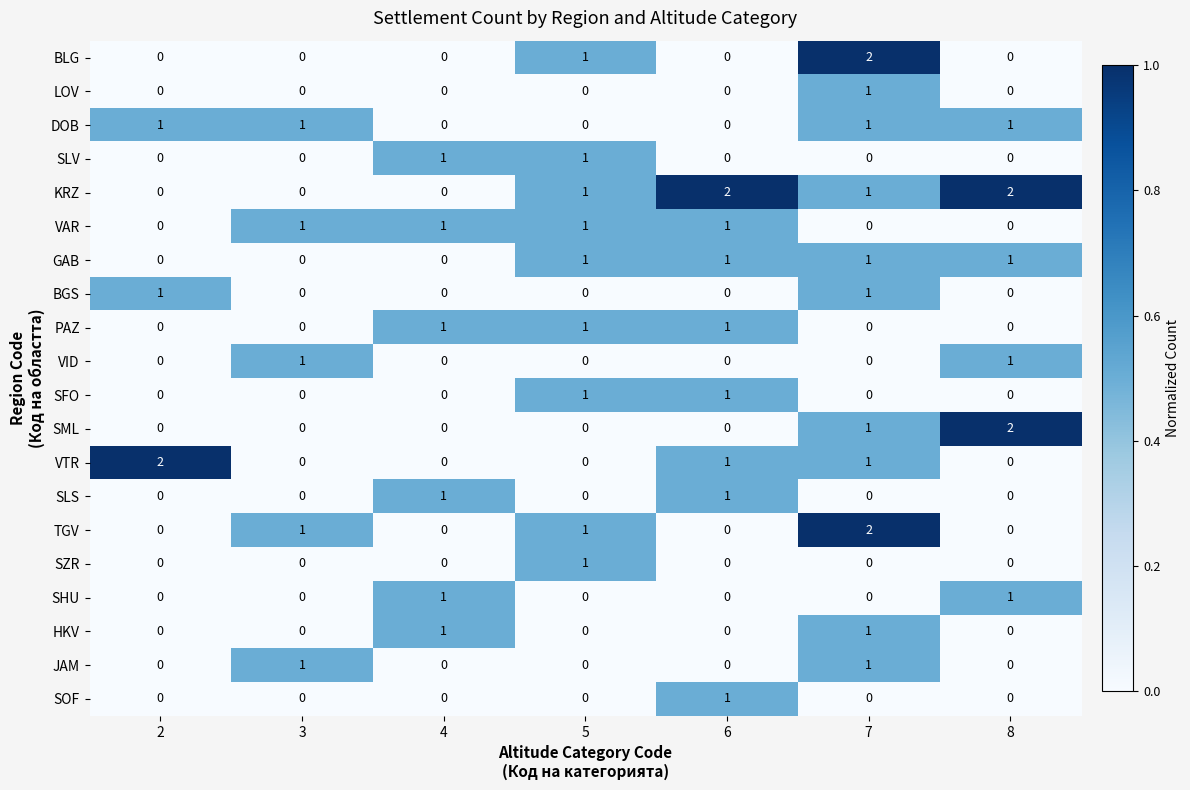

The value of VAR at 4 is 1. True or false?

True